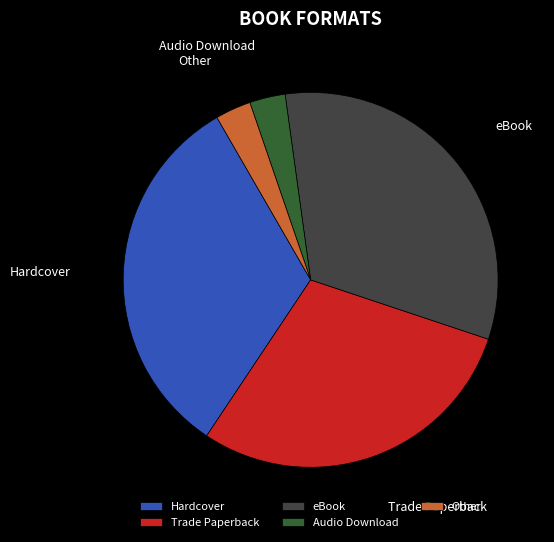

Does Hardcover represent more than half of the total?

No